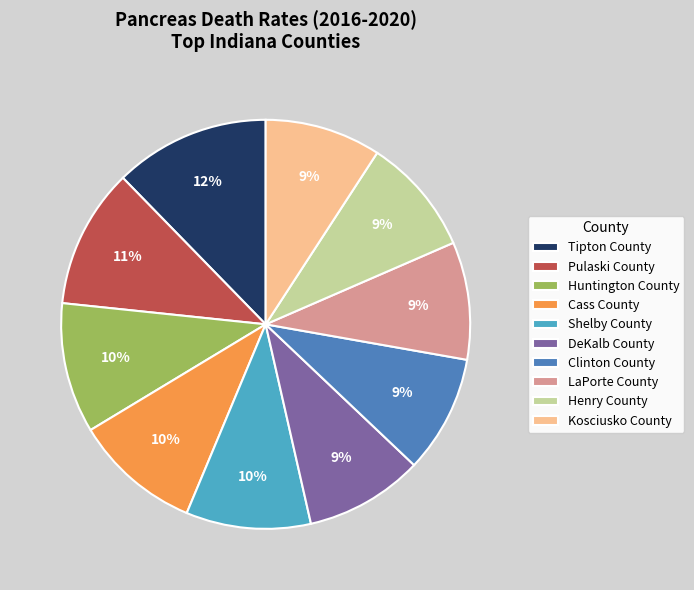

Does Henry County account for over 50% of the chart?

No